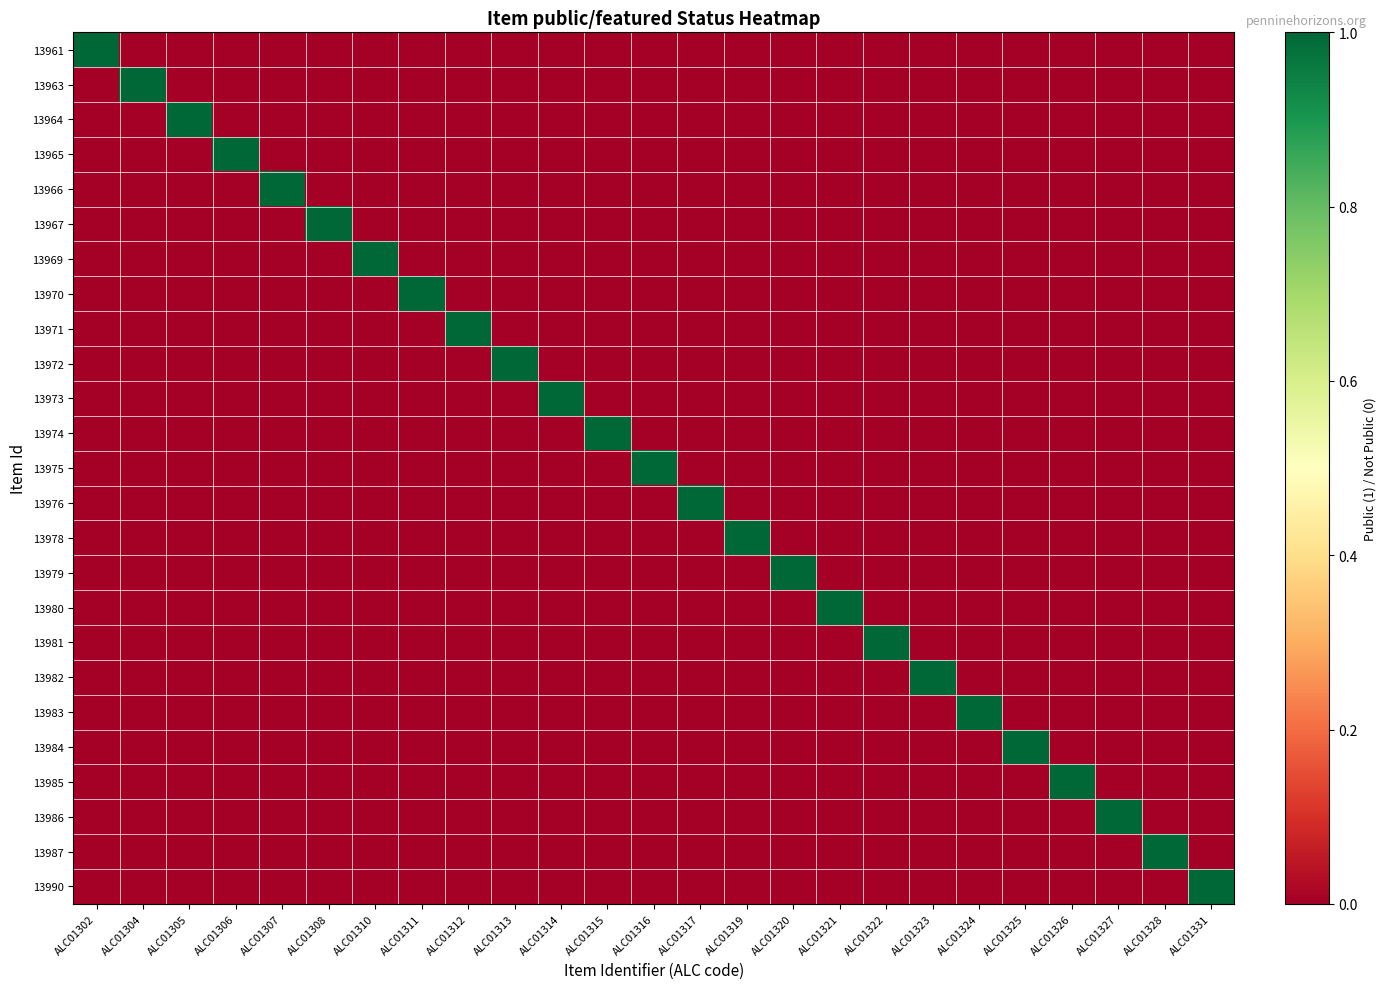

Reading right to left, extract all data points from this chart.

13961: ALC01331=0	ALC01328=0	ALC01327=0	ALC01326=0	ALC01325=0	ALC01324=0	ALC01323=0	ALC01322=0	ALC01321=0	ALC01320=0	ALC01319=0	ALC01317=0	ALC01316=0	ALC01315=0	ALC01314=0	ALC01313=0	ALC01312=0	ALC01311=0	ALC01310=0	ALC01308=0	ALC01307=0	ALC01306=0	ALC01305=0	ALC01304=0	ALC01302=1
13963: ALC01331=0	ALC01328=0	ALC01327=0	ALC01326=0	ALC01325=0	ALC01324=0	ALC01323=0	ALC01322=0	ALC01321=0	ALC01320=0	ALC01319=0	ALC01317=0	ALC01316=0	ALC01315=0	ALC01314=0	ALC01313=0	ALC01312=0	ALC01311=0	ALC01310=0	ALC01308=0	ALC01307=0	ALC01306=0	ALC01305=0	ALC01304=1	ALC01302=0
13964: ALC01331=0	ALC01328=0	ALC01327=0	ALC01326=0	ALC01325=0	ALC01324=0	ALC01323=0	ALC01322=0	ALC01321=0	ALC01320=0	ALC01319=0	ALC01317=0	ALC01316=0	ALC01315=0	ALC01314=0	ALC01313=0	ALC01312=0	ALC01311=0	ALC01310=0	ALC01308=0	ALC01307=0	ALC01306=0	ALC01305=1	ALC01304=0	ALC01302=0
13965: ALC01331=0	ALC01328=0	ALC01327=0	ALC01326=0	ALC01325=0	ALC01324=0	ALC01323=0	ALC01322=0	ALC01321=0	ALC01320=0	ALC01319=0	ALC01317=0	ALC01316=0	ALC01315=0	ALC01314=0	ALC01313=0	ALC01312=0	ALC01311=0	ALC01310=0	ALC01308=0	ALC01307=0	ALC01306=1	ALC01305=0	ALC01304=0	ALC01302=0
13966: ALC01331=0	ALC01328=0	ALC01327=0	ALC01326=0	ALC01325=0	ALC01324=0	ALC01323=0	ALC01322=0	ALC01321=0	ALC01320=0	ALC01319=0	ALC01317=0	ALC01316=0	ALC01315=0	ALC01314=0	ALC01313=0	ALC01312=0	ALC01311=0	ALC01310=0	ALC01308=0	ALC01307=1	ALC01306=0	ALC01305=0	ALC01304=0	ALC01302=0
13967: ALC01331=0	ALC01328=0	ALC01327=0	ALC01326=0	ALC01325=0	ALC01324=0	ALC01323=0	ALC01322=0	ALC01321=0	ALC01320=0	ALC01319=0	ALC01317=0	ALC01316=0	ALC01315=0	ALC01314=0	ALC01313=0	ALC01312=0	ALC01311=0	ALC01310=0	ALC01308=1	ALC01307=0	ALC01306=0	ALC01305=0	ALC01304=0	ALC01302=0
13969: ALC01331=0	ALC01328=0	ALC01327=0	ALC01326=0	ALC01325=0	ALC01324=0	ALC01323=0	ALC01322=0	ALC01321=0	ALC01320=0	ALC01319=0	ALC01317=0	ALC01316=0	ALC01315=0	ALC01314=0	ALC01313=0	ALC01312=0	ALC01311=0	ALC01310=1	ALC01308=0	ALC01307=0	ALC01306=0	ALC01305=0	ALC01304=0	ALC01302=0
13970: ALC01331=0	ALC01328=0	ALC01327=0	ALC01326=0	ALC01325=0	ALC01324=0	ALC01323=0	ALC01322=0	ALC01321=0	ALC01320=0	ALC01319=0	ALC01317=0	ALC01316=0	ALC01315=0	ALC01314=0	ALC01313=0	ALC01312=0	ALC01311=1	ALC01310=0	ALC01308=0	ALC01307=0	ALC01306=0	ALC01305=0	ALC01304=0	ALC01302=0
13971: ALC01331=0	ALC01328=0	ALC01327=0	ALC01326=0	ALC01325=0	ALC01324=0	ALC01323=0	ALC01322=0	ALC01321=0	ALC01320=0	ALC01319=0	ALC01317=0	ALC01316=0	ALC01315=0	ALC01314=0	ALC01313=0	ALC01312=1	ALC01311=0	ALC01310=0	ALC01308=0	ALC01307=0	ALC01306=0	ALC01305=0	ALC01304=0	ALC01302=0
13972: ALC01331=0	ALC01328=0	ALC01327=0	ALC01326=0	ALC01325=0	ALC01324=0	ALC01323=0	ALC01322=0	ALC01321=0	ALC01320=0	ALC01319=0	ALC01317=0	ALC01316=0	ALC01315=0	ALC01314=0	ALC01313=1	ALC01312=0	ALC01311=0	ALC01310=0	ALC01308=0	ALC01307=0	ALC01306=0	ALC01305=0	ALC01304=0	ALC01302=0
13973: ALC01331=0	ALC01328=0	ALC01327=0	ALC01326=0	ALC01325=0	ALC01324=0	ALC01323=0	ALC01322=0	ALC01321=0	ALC01320=0	ALC01319=0	ALC01317=0	ALC01316=0	ALC01315=0	ALC01314=1	ALC01313=0	ALC01312=0	ALC01311=0	ALC01310=0	ALC01308=0	ALC01307=0	ALC01306=0	ALC01305=0	ALC01304=0	ALC01302=0
13974: ALC01331=0	ALC01328=0	ALC01327=0	ALC01326=0	ALC01325=0	ALC01324=0	ALC01323=0	ALC01322=0	ALC01321=0	ALC01320=0	ALC01319=0	ALC01317=0	ALC01316=0	ALC01315=1	ALC01314=0	ALC01313=0	ALC01312=0	ALC01311=0	ALC01310=0	ALC01308=0	ALC01307=0	ALC01306=0	ALC01305=0	ALC01304=0	ALC01302=0
13975: ALC01331=0	ALC01328=0	ALC01327=0	ALC01326=0	ALC01325=0	ALC01324=0	ALC01323=0	ALC01322=0	ALC01321=0	ALC01320=0	ALC01319=0	ALC01317=0	ALC01316=1	ALC01315=0	ALC01314=0	ALC01313=0	ALC01312=0	ALC01311=0	ALC01310=0	ALC01308=0	ALC01307=0	ALC01306=0	ALC01305=0	ALC01304=0	ALC01302=0
13976: ALC01331=0	ALC01328=0	ALC01327=0	ALC01326=0	ALC01325=0	ALC01324=0	ALC01323=0	ALC01322=0	ALC01321=0	ALC01320=0	ALC01319=0	ALC01317=1	ALC01316=0	ALC01315=0	ALC01314=0	ALC01313=0	ALC01312=0	ALC01311=0	ALC01310=0	ALC01308=0	ALC01307=0	ALC01306=0	ALC01305=0	ALC01304=0	ALC01302=0
13978: ALC01331=0	ALC01328=0	ALC01327=0	ALC01326=0	ALC01325=0	ALC01324=0	ALC01323=0	ALC01322=0	ALC01321=0	ALC01320=0	ALC01319=1	ALC01317=0	ALC01316=0	ALC01315=0	ALC01314=0	ALC01313=0	ALC01312=0	ALC01311=0	ALC01310=0	ALC01308=0	ALC01307=0	ALC01306=0	ALC01305=0	ALC01304=0	ALC01302=0
13979: ALC01331=0	ALC01328=0	ALC01327=0	ALC01326=0	ALC01325=0	ALC01324=0	ALC01323=0	ALC01322=0	ALC01321=0	ALC01320=1	ALC01319=0	ALC01317=0	ALC01316=0	ALC01315=0	ALC01314=0	ALC01313=0	ALC01312=0	ALC01311=0	ALC01310=0	ALC01308=0	ALC01307=0	ALC01306=0	ALC01305=0	ALC01304=0	ALC01302=0
13980: ALC01331=0	ALC01328=0	ALC01327=0	ALC01326=0	ALC01325=0	ALC01324=0	ALC01323=0	ALC01322=0	ALC01321=1	ALC01320=0	ALC01319=0	ALC01317=0	ALC01316=0	ALC01315=0	ALC01314=0	ALC01313=0	ALC01312=0	ALC01311=0	ALC01310=0	ALC01308=0	ALC01307=0	ALC01306=0	ALC01305=0	ALC01304=0	ALC01302=0
13981: ALC01331=0	ALC01328=0	ALC01327=0	ALC01326=0	ALC01325=0	ALC01324=0	ALC01323=0	ALC01322=1	ALC01321=0	ALC01320=0	ALC01319=0	ALC01317=0	ALC01316=0	ALC01315=0	ALC01314=0	ALC01313=0	ALC01312=0	ALC01311=0	ALC01310=0	ALC01308=0	ALC01307=0	ALC01306=0	ALC01305=0	ALC01304=0	ALC01302=0
13982: ALC01331=0	ALC01328=0	ALC01327=0	ALC01326=0	ALC01325=0	ALC01324=0	ALC01323=1	ALC01322=0	ALC01321=0	ALC01320=0	ALC01319=0	ALC01317=0	ALC01316=0	ALC01315=0	ALC01314=0	ALC01313=0	ALC01312=0	ALC01311=0	ALC01310=0	ALC01308=0	ALC01307=0	ALC01306=0	ALC01305=0	ALC01304=0	ALC01302=0
13983: ALC01331=0	ALC01328=0	ALC01327=0	ALC01326=0	ALC01325=0	ALC01324=1	ALC01323=0	ALC01322=0	ALC01321=0	ALC01320=0	ALC01319=0	ALC01317=0	ALC01316=0	ALC01315=0	ALC01314=0	ALC01313=0	ALC01312=0	ALC01311=0	ALC01310=0	ALC01308=0	ALC01307=0	ALC01306=0	ALC01305=0	ALC01304=0	ALC01302=0
13984: ALC01331=0	ALC01328=0	ALC01327=0	ALC01326=0	ALC01325=1	ALC01324=0	ALC01323=0	ALC01322=0	ALC01321=0	ALC01320=0	ALC01319=0	ALC01317=0	ALC01316=0	ALC01315=0	ALC01314=0	ALC01313=0	ALC01312=0	ALC01311=0	ALC01310=0	ALC01308=0	ALC01307=0	ALC01306=0	ALC01305=0	ALC01304=0	ALC01302=0
13985: ALC01331=0	ALC01328=0	ALC01327=0	ALC01326=1	ALC01325=0	ALC01324=0	ALC01323=0	ALC01322=0	ALC01321=0	ALC01320=0	ALC01319=0	ALC01317=0	ALC01316=0	ALC01315=0	ALC01314=0	ALC01313=0	ALC01312=0	ALC01311=0	ALC01310=0	ALC01308=0	ALC01307=0	ALC01306=0	ALC01305=0	ALC01304=0	ALC01302=0
13986: ALC01331=0	ALC01328=0	ALC01327=1	ALC01326=0	ALC01325=0	ALC01324=0	ALC01323=0	ALC01322=0	ALC01321=0	ALC01320=0	ALC01319=0	ALC01317=0	ALC01316=0	ALC01315=0	ALC01314=0	ALC01313=0	ALC01312=0	ALC01311=0	ALC01310=0	ALC01308=0	ALC01307=0	ALC01306=0	ALC01305=0	ALC01304=0	ALC01302=0
13987: ALC01331=0	ALC01328=1	ALC01327=0	ALC01326=0	ALC01325=0	ALC01324=0	ALC01323=0	ALC01322=0	ALC01321=0	ALC01320=0	ALC01319=0	ALC01317=0	ALC01316=0	ALC01315=0	ALC01314=0	ALC01313=0	ALC01312=0	ALC01311=0	ALC01310=0	ALC01308=0	ALC01307=0	ALC01306=0	ALC01305=0	ALC01304=0	ALC01302=0
13990: ALC01331=1	ALC01328=0	ALC01327=0	ALC01326=0	ALC01325=0	ALC01324=0	ALC01323=0	ALC01322=0	ALC01321=0	ALC01320=0	ALC01319=0	ALC01317=0	ALC01316=0	ALC01315=0	ALC01314=0	ALC01313=0	ALC01312=0	ALC01311=0	ALC01310=0	ALC01308=0	ALC01307=0	ALC01306=0	ALC01305=0	ALC01304=0	ALC01302=0